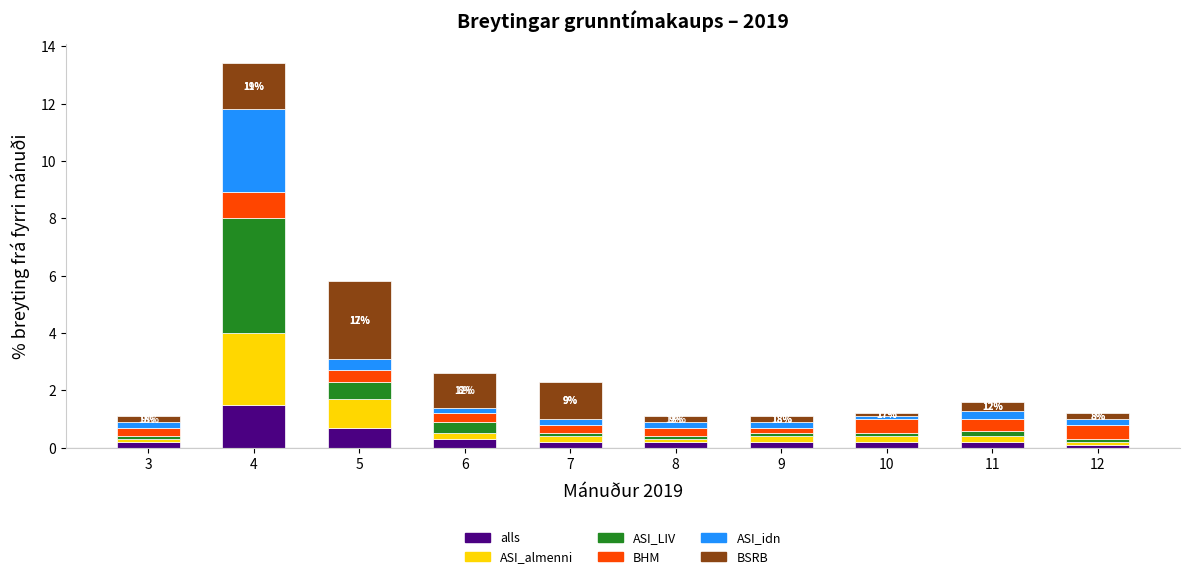

At which category is the sum across all series the highest?

4